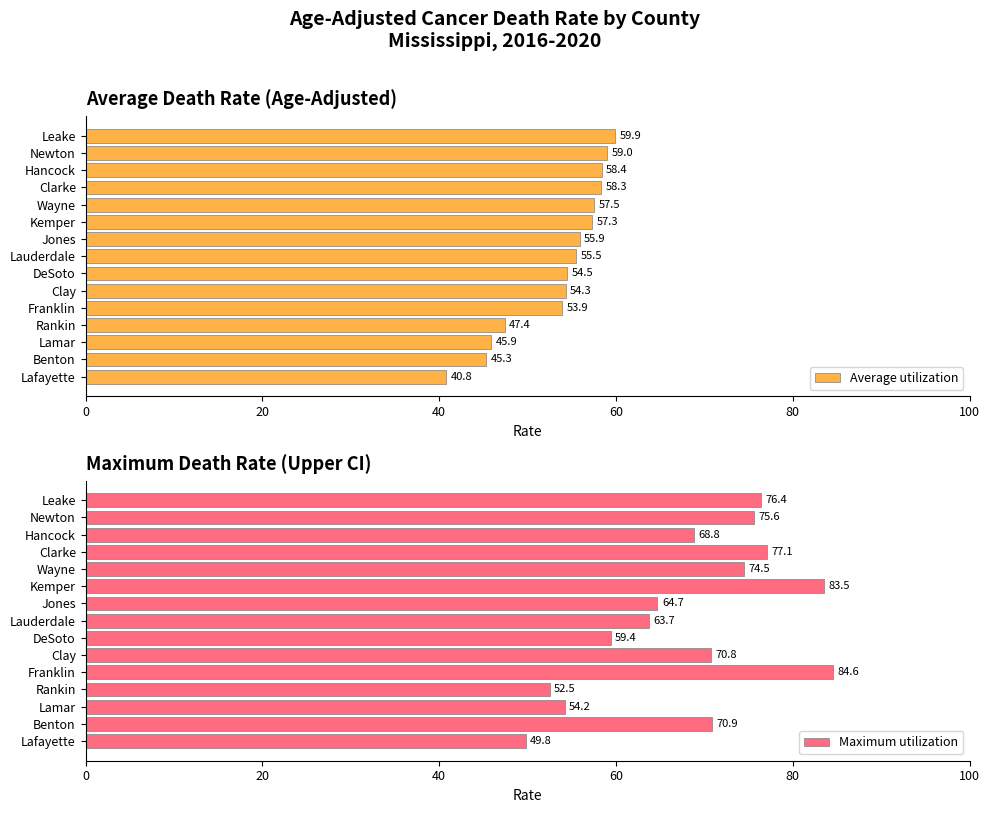

What is the difference between the Average utilization values at Clarke and Rankin?

10.9